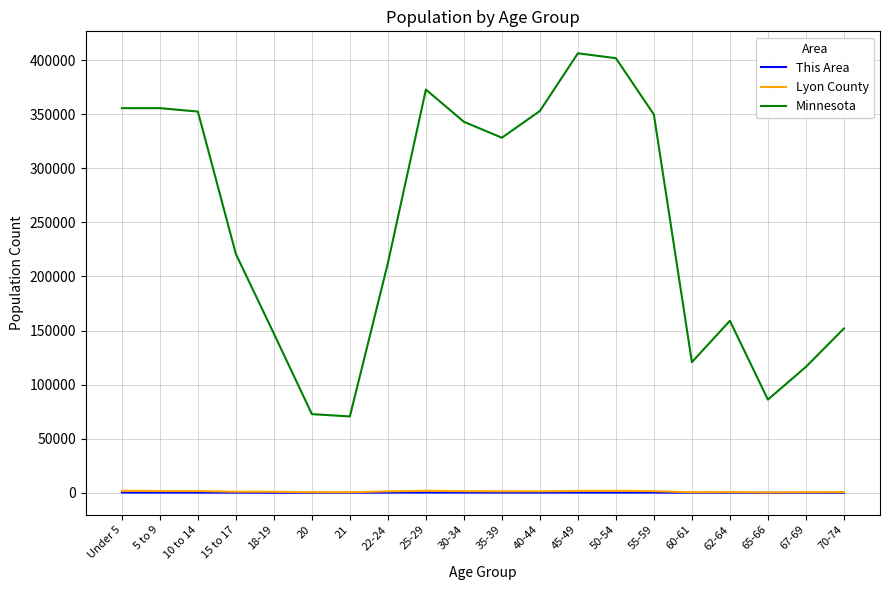

What is the difference between the This Area values at 30-34 and 20?

203